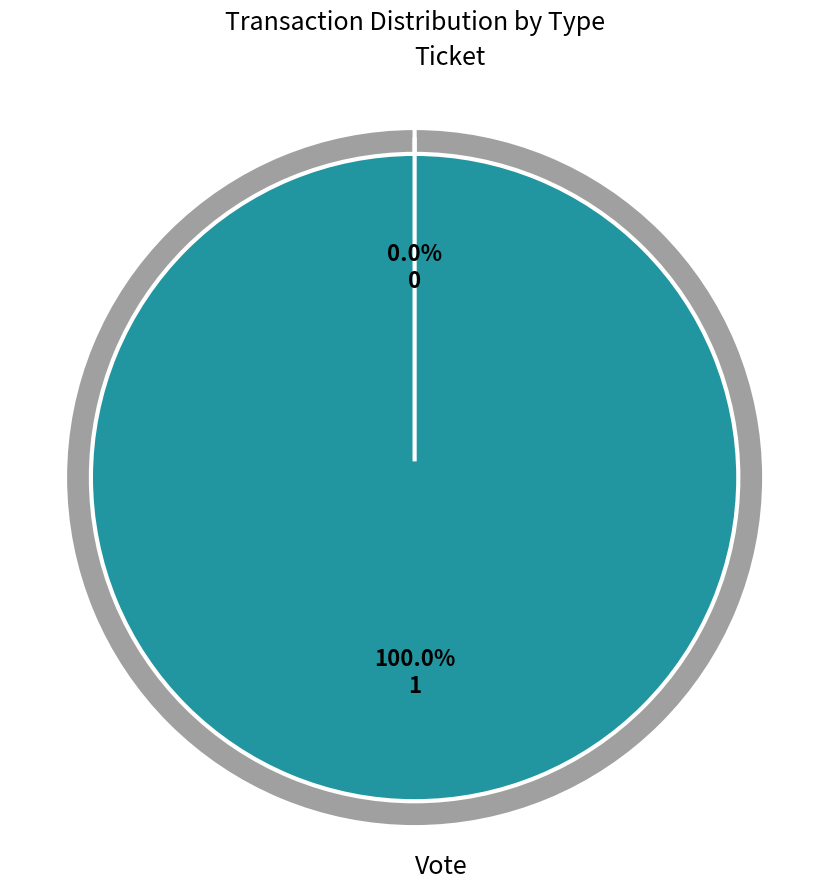

The Vote slice represents 88% of the pie. True or false?

False